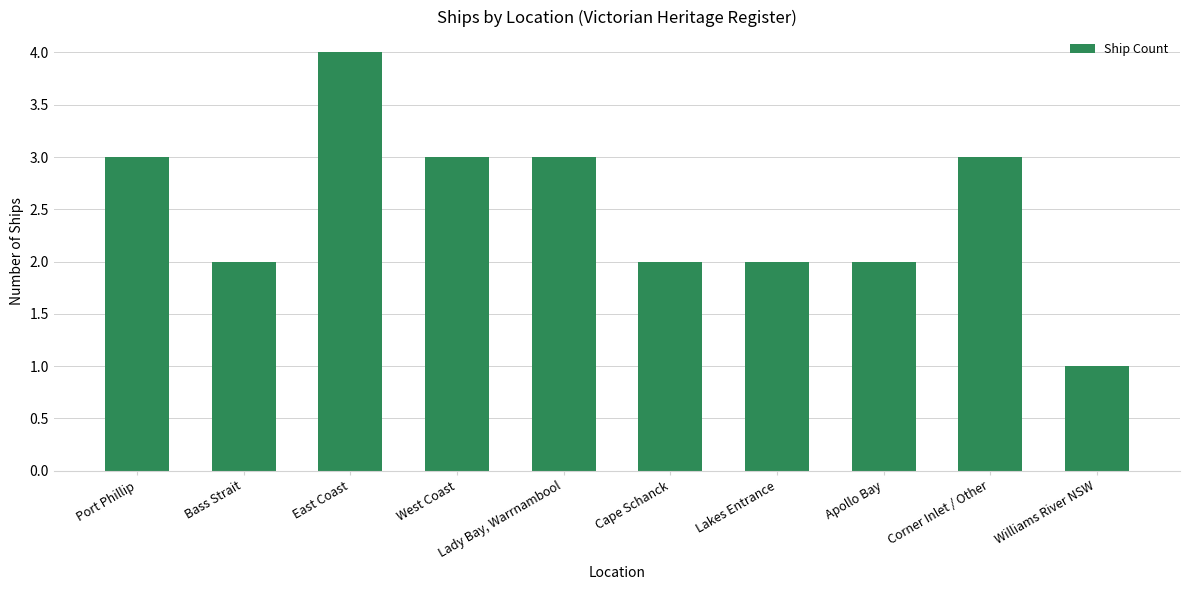

What is the label of the 2nd bar from the right?

Corner Inlet / Other